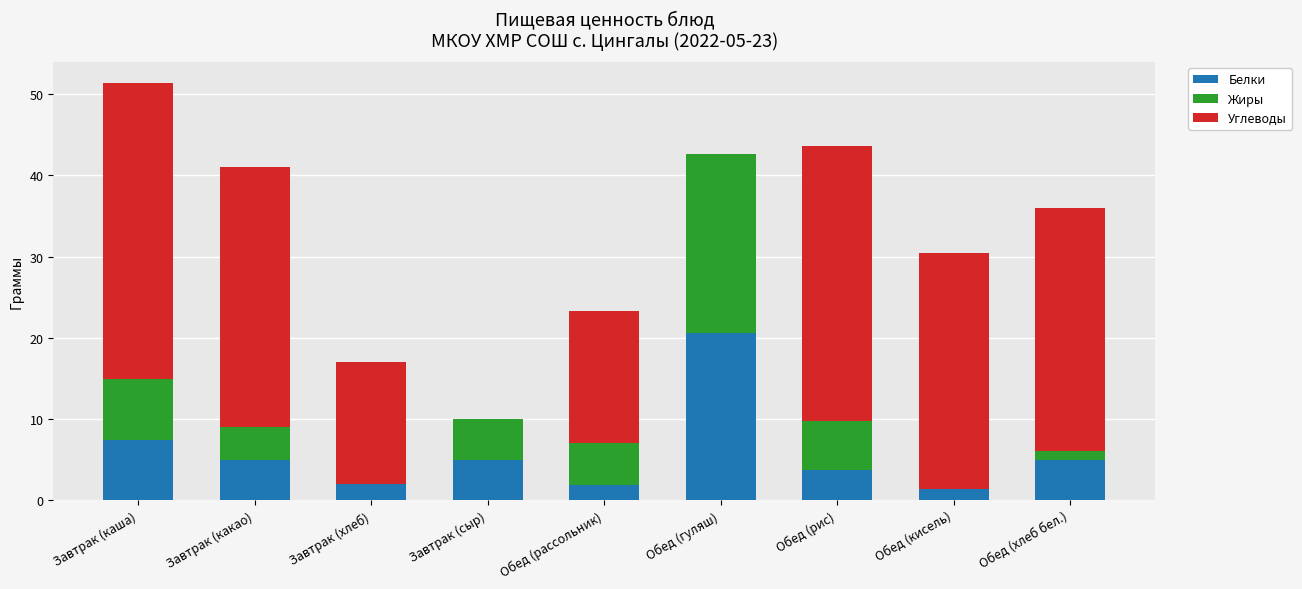

Count the number of categories in the chart.

9